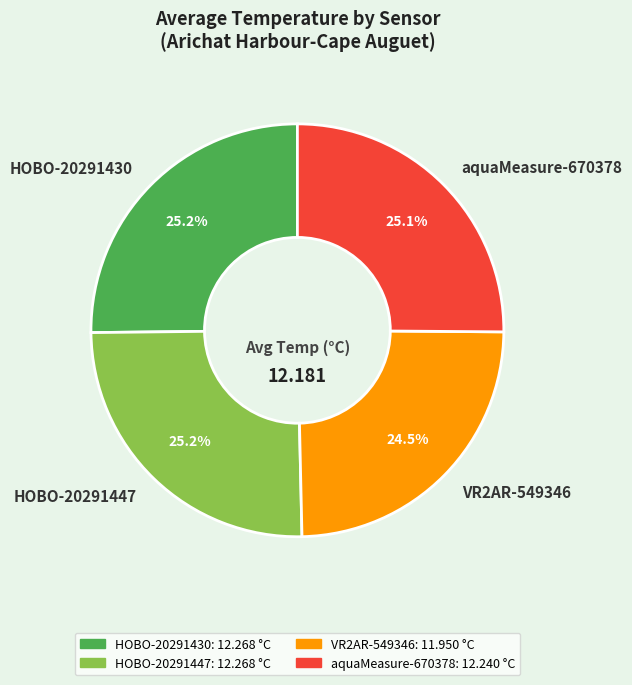

Does VR2AR-549346 account for over 50% of the chart?

No